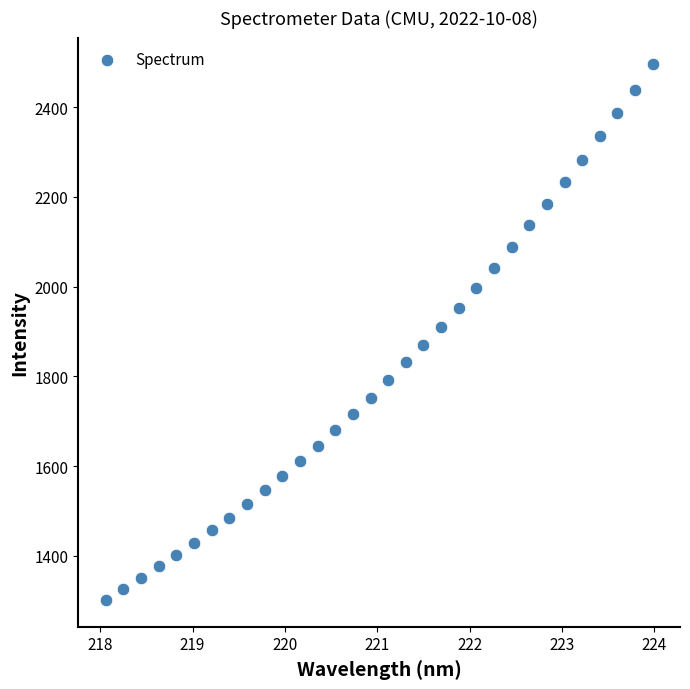

What is the range of X values (max minus min)?

5.9